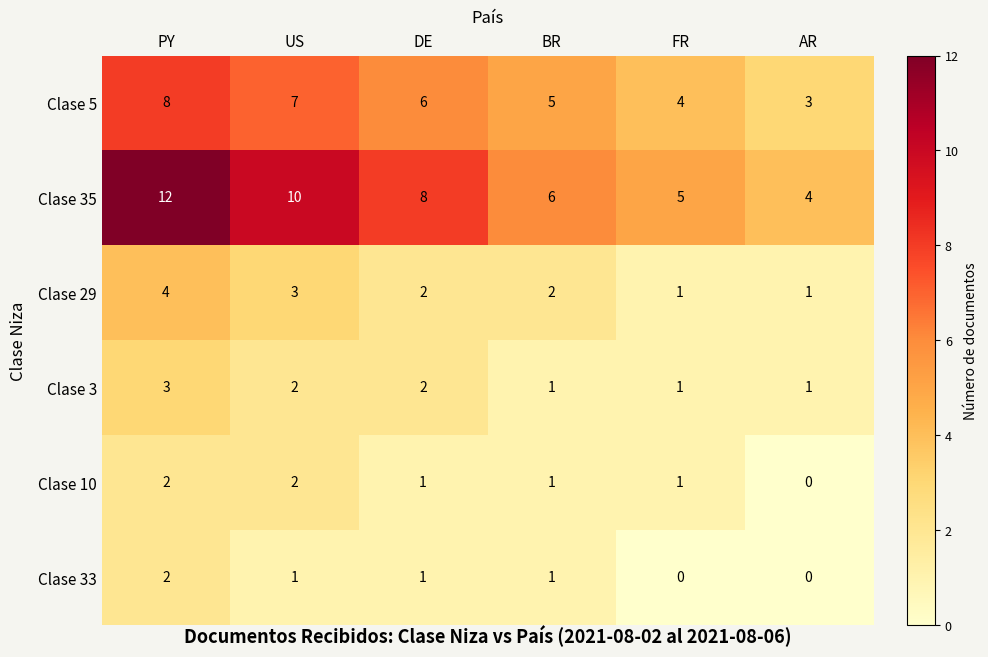

What is the total value across all series at BR?

16